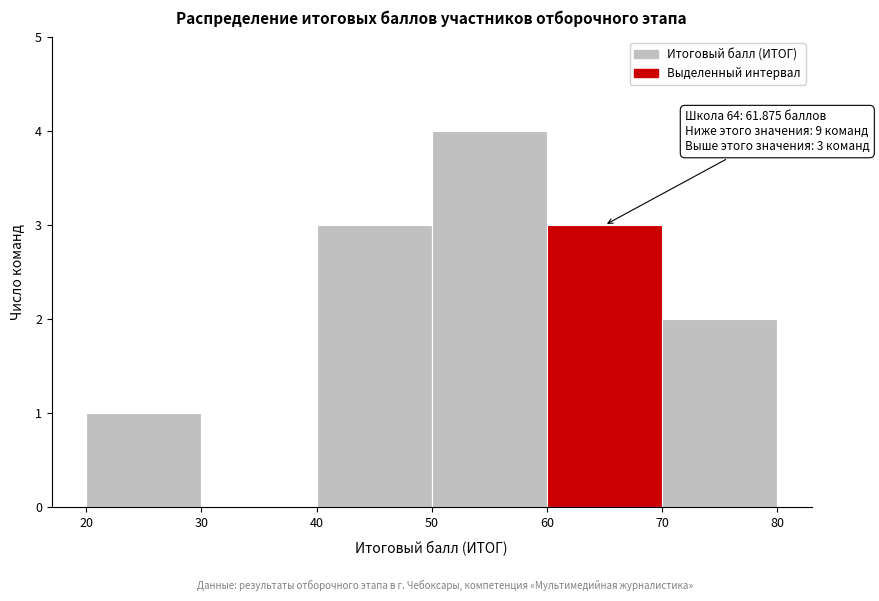

Over which range of the x-axis is the bar tallest?

50 to 60